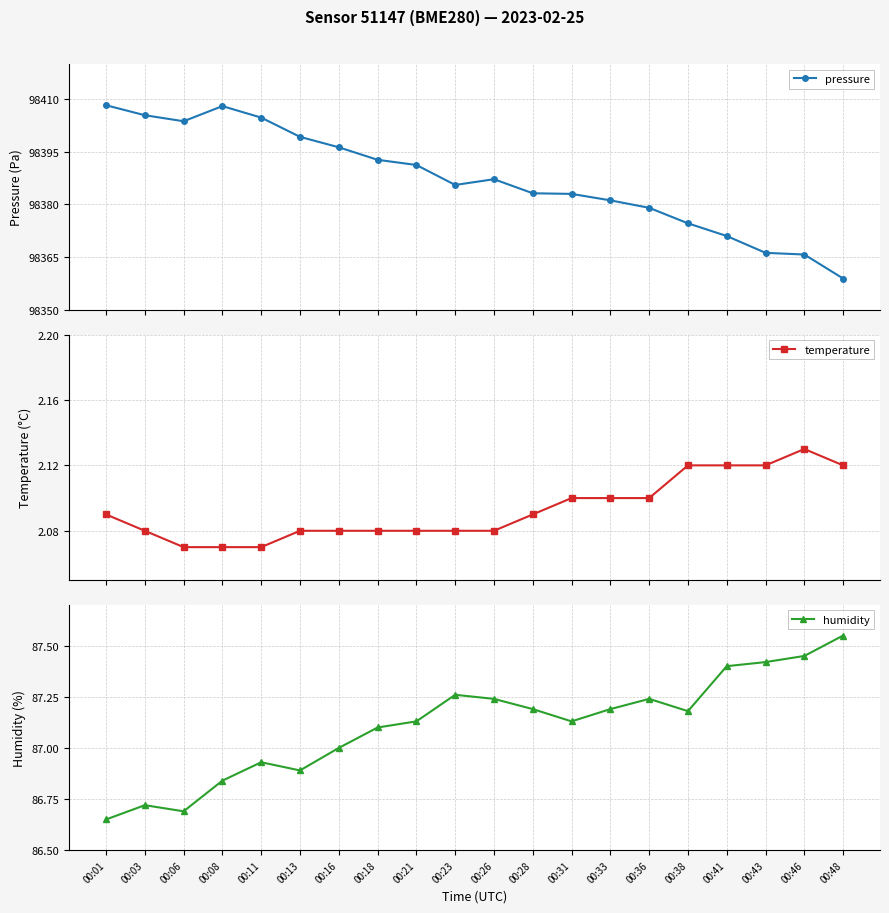

What is the total value across all series at 00:08?

98497.0